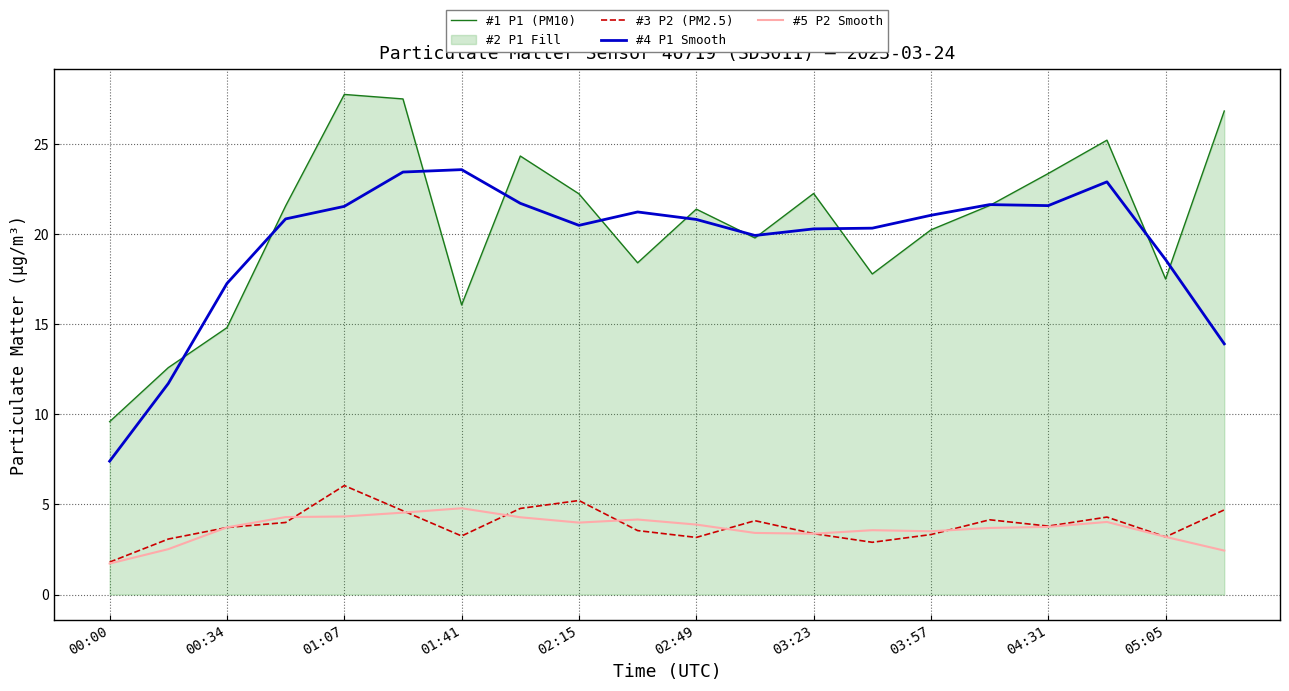

True or false: #4 P1 Smooth and #5 P2 Smooth cross at least once.

False